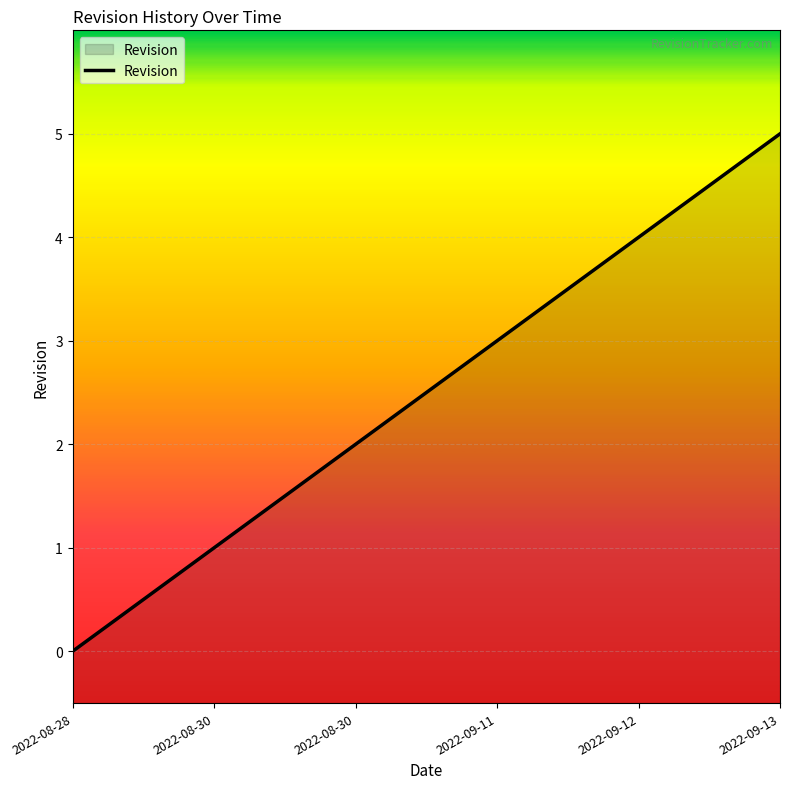

What is the difference between the maximum and minimum values?

5